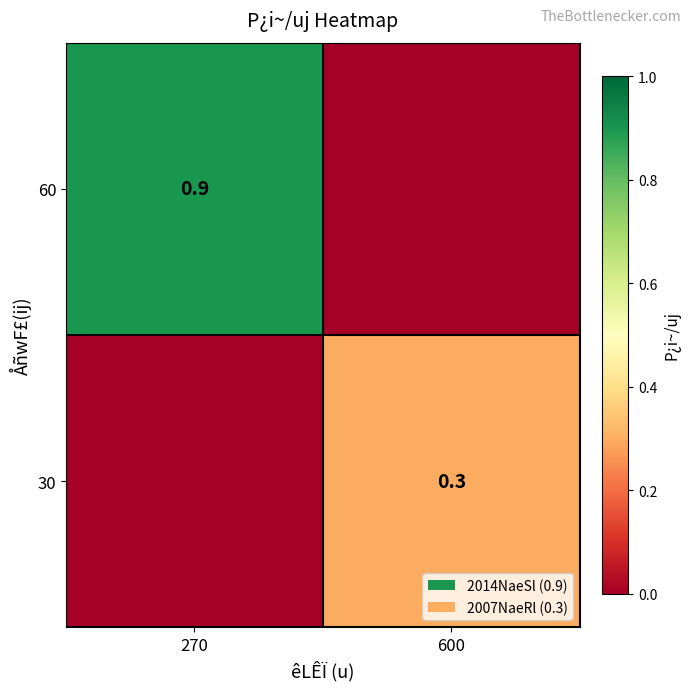

True or false: 30 has a value of 0.3 at 600.

True